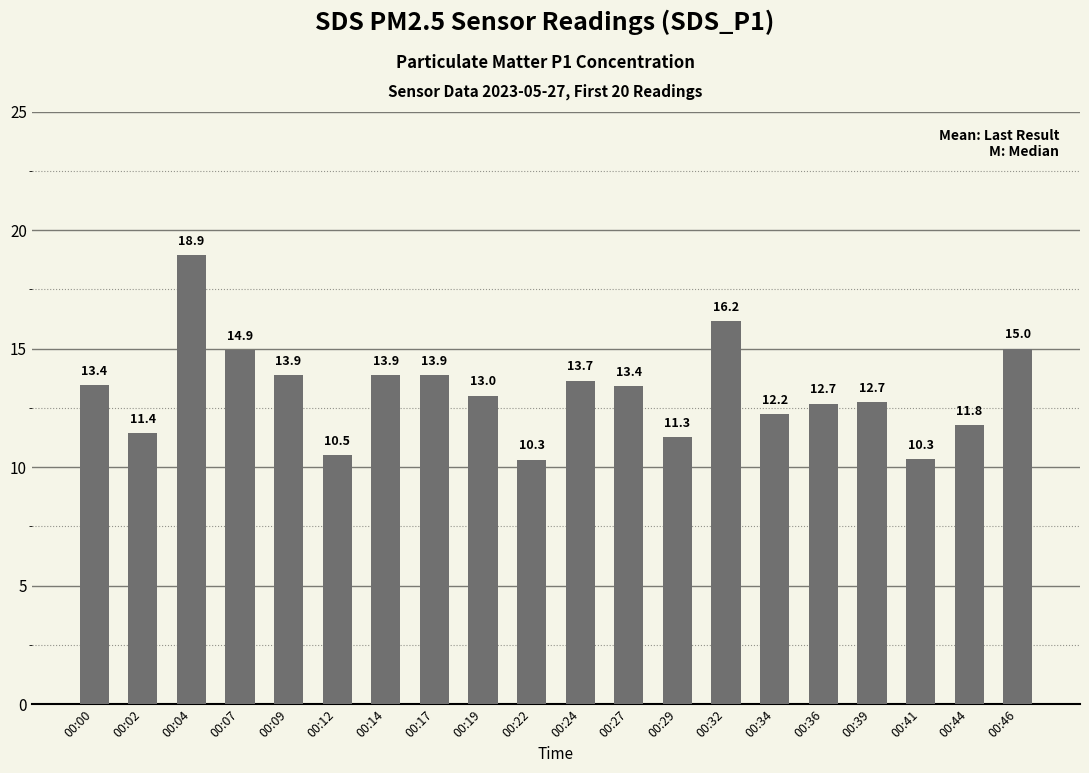

Which label corresponds to the largest value in the chart?

00:04